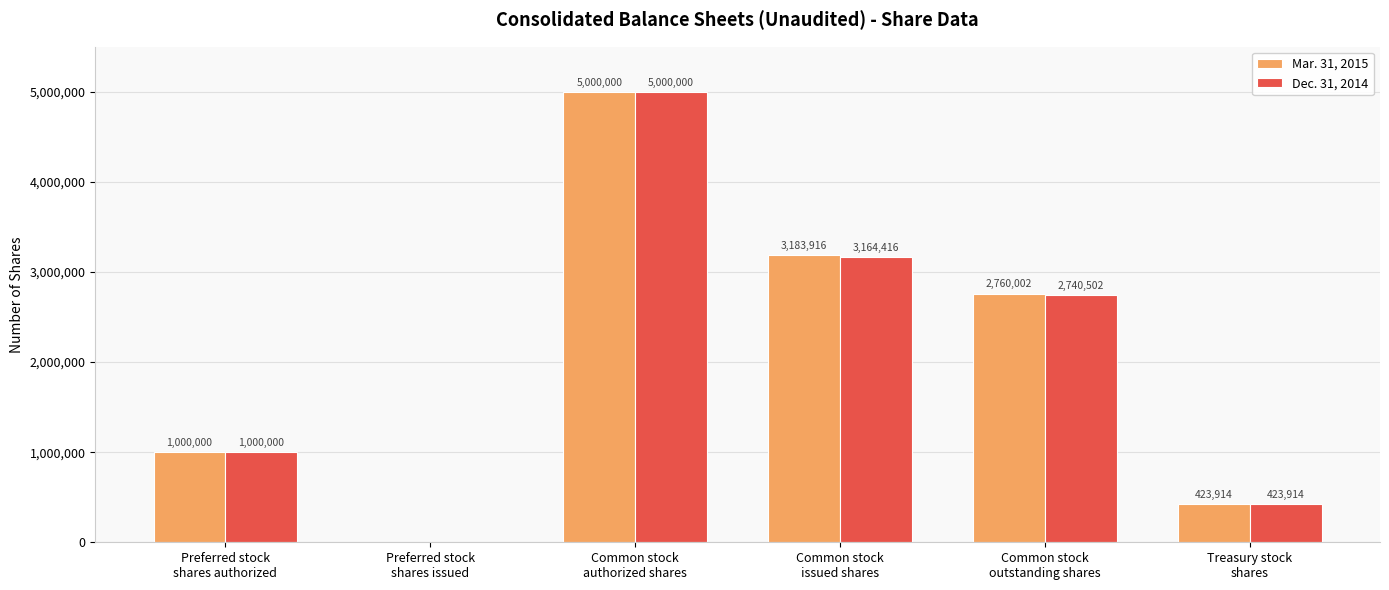

Are the bars horizontal?

No